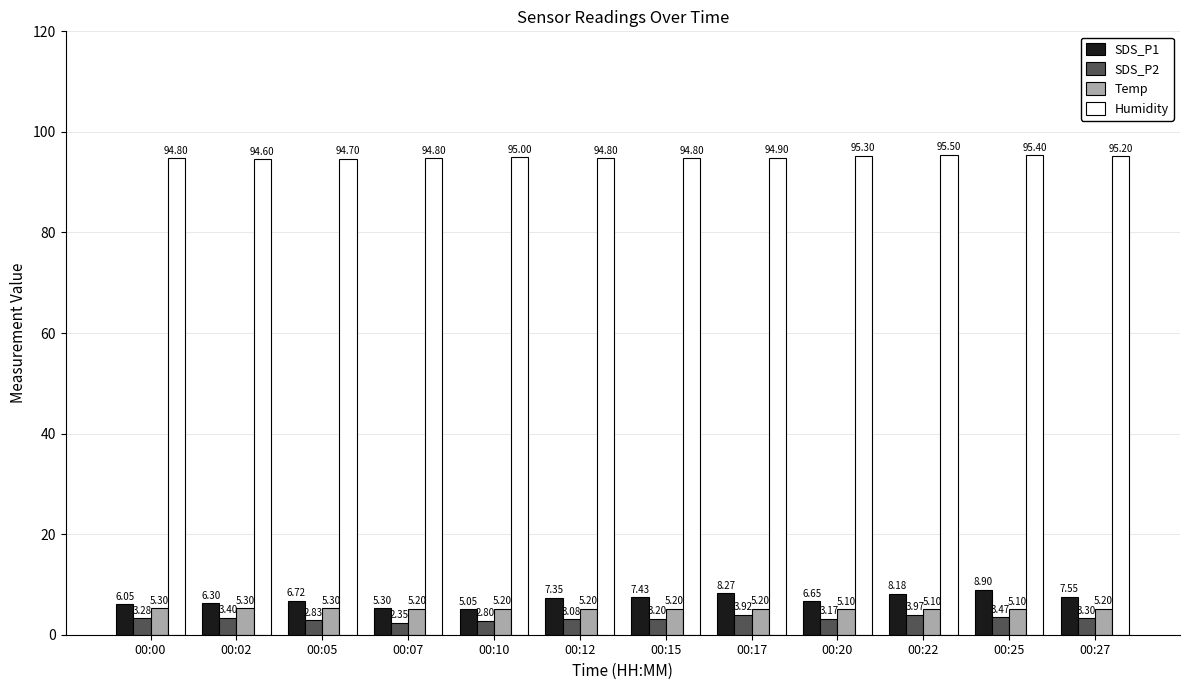

Which series has the largest total across all categories?

Humidity